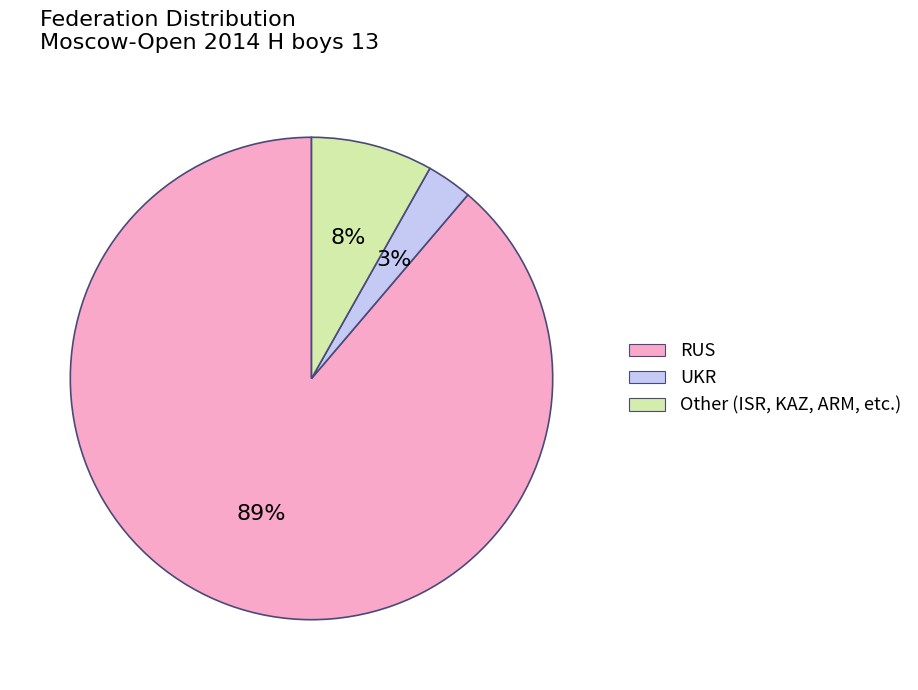

Is there a majority slice in this chart?

Yes